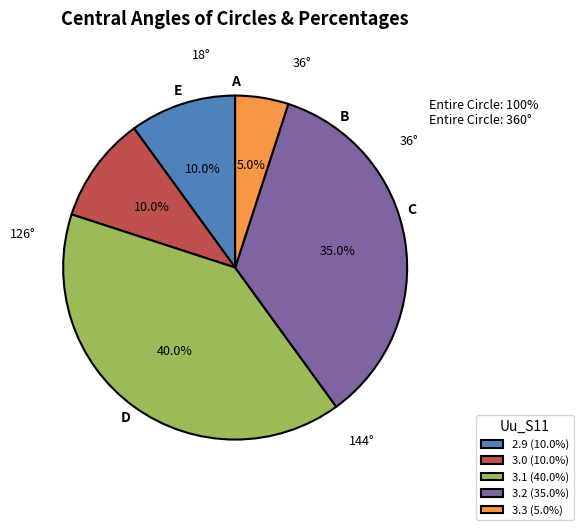

Is there any slice that represents more than half of the pie?

No